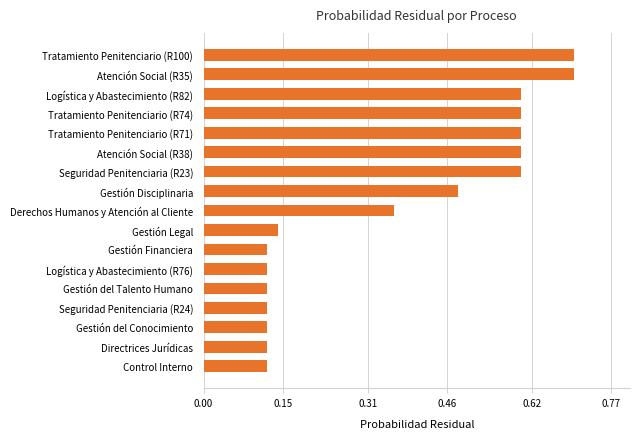

True or false: the data shows 0.8 at Tratamiento Penitenciario (R71).

False